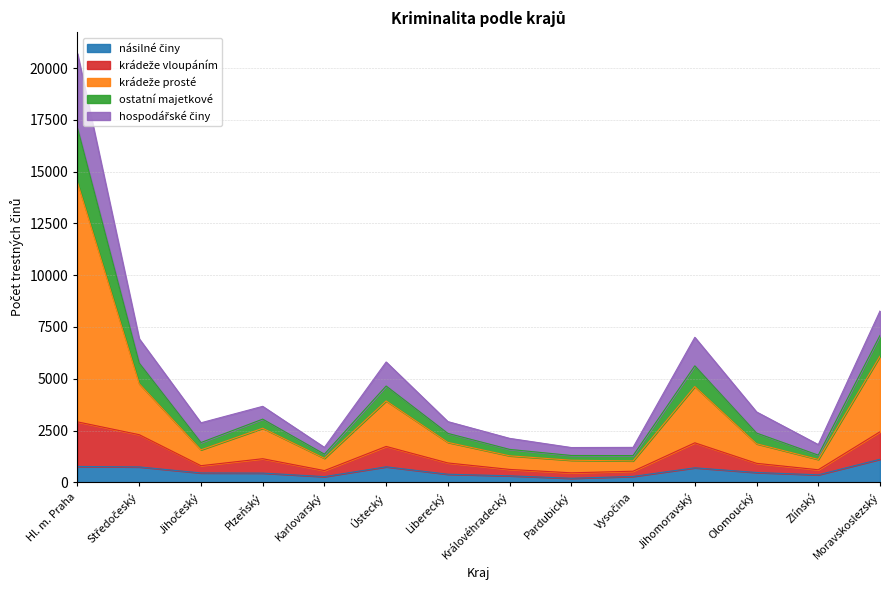

Between Plzeňský and Zlínský, which series saw the biggest shift?

krádeže prosté